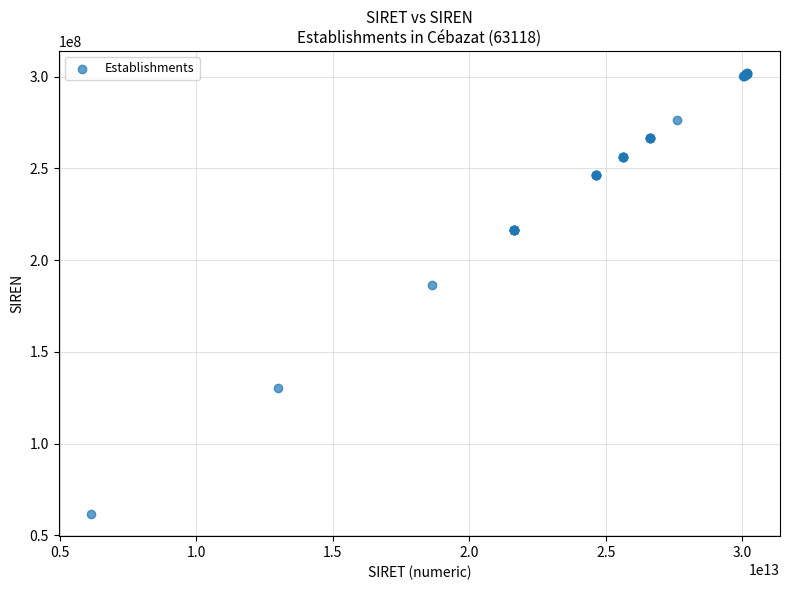

What Y value in the scatter plot is closest to 181682233?

186306957